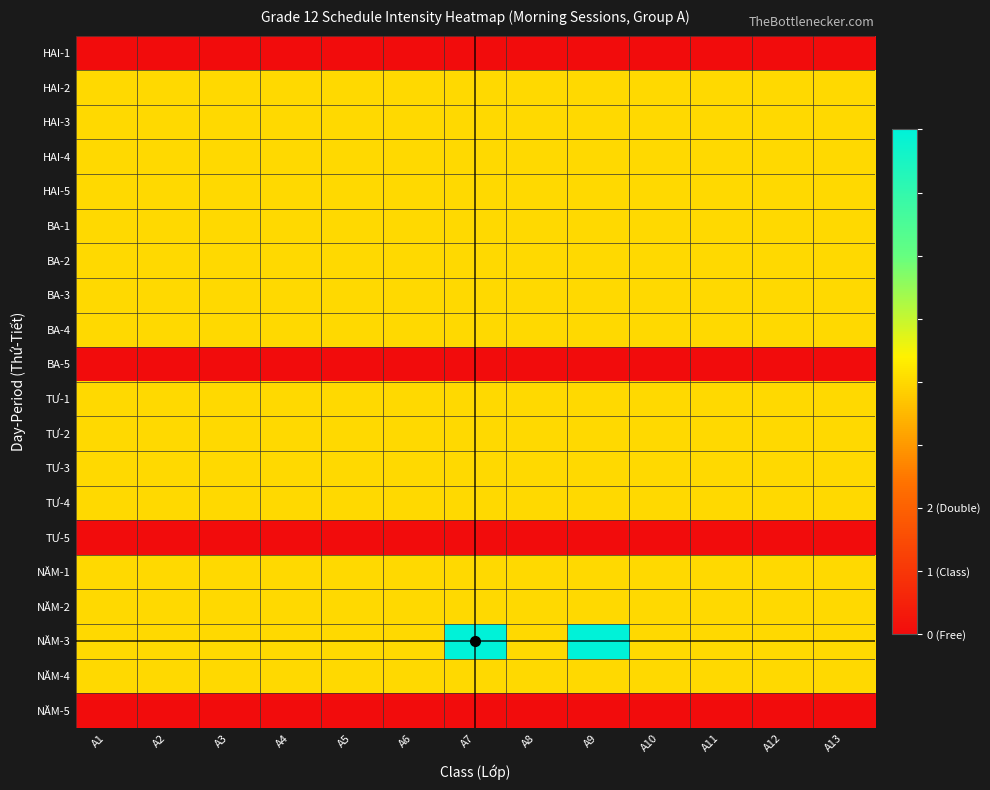

At how many categories does at least one series exceed 1?

2